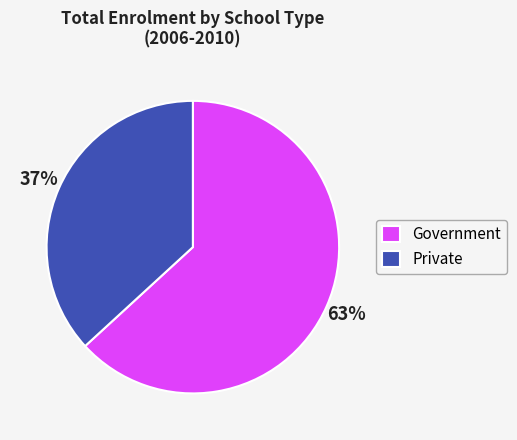

Do Government and Private together represent more than half of the pie?

Yes